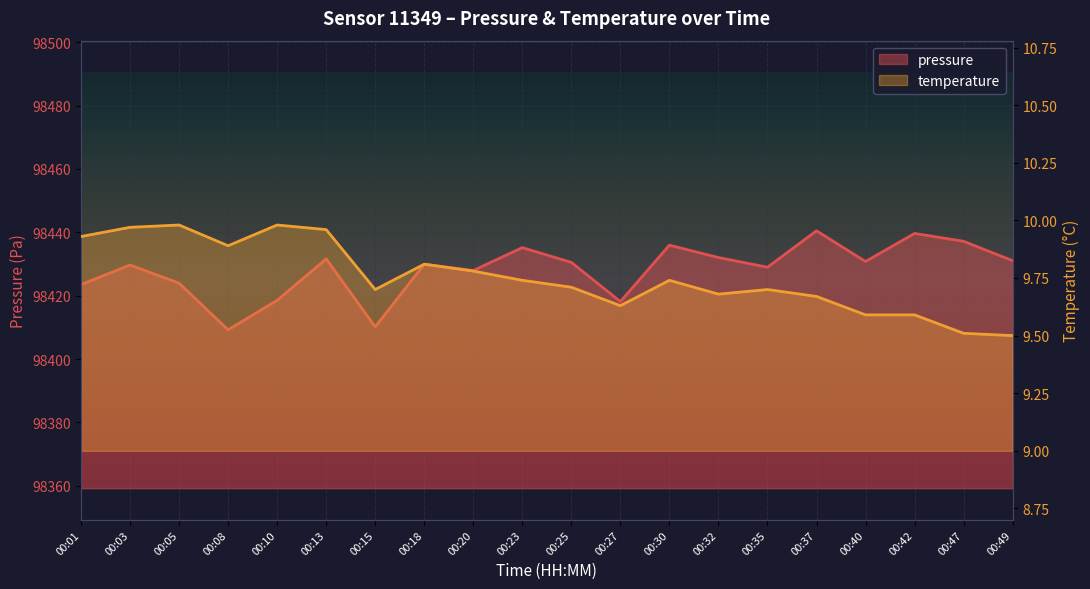

What is the approximate value of temperature at 00:03?

10.0